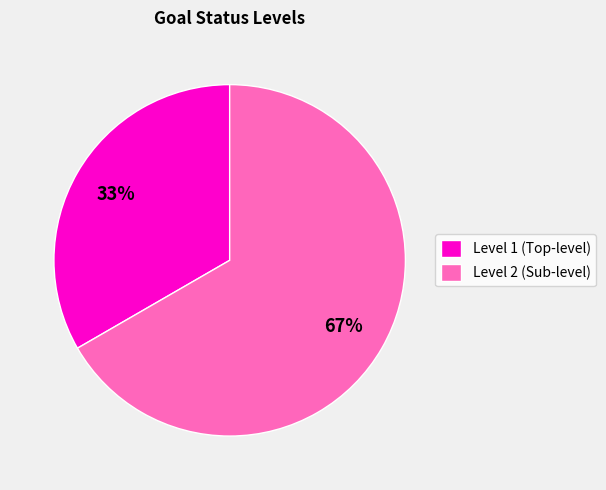

Is there a majority slice in this chart?

Yes